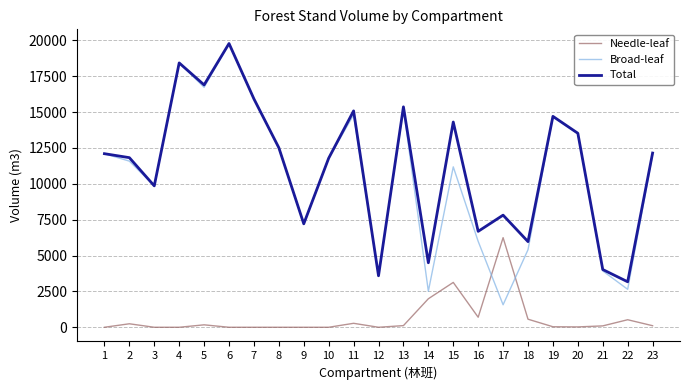

True or false: Broad-leaf has a value of 19775 at 6.

True